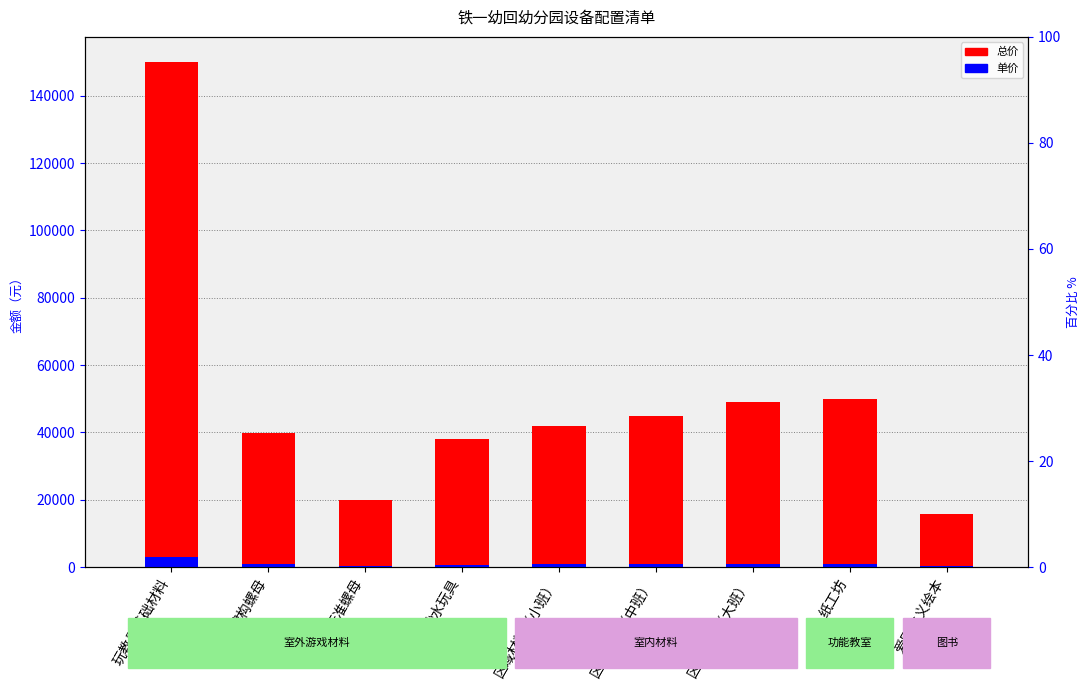

Rank the series by their average value, from highest to lowest.

总价, 单价